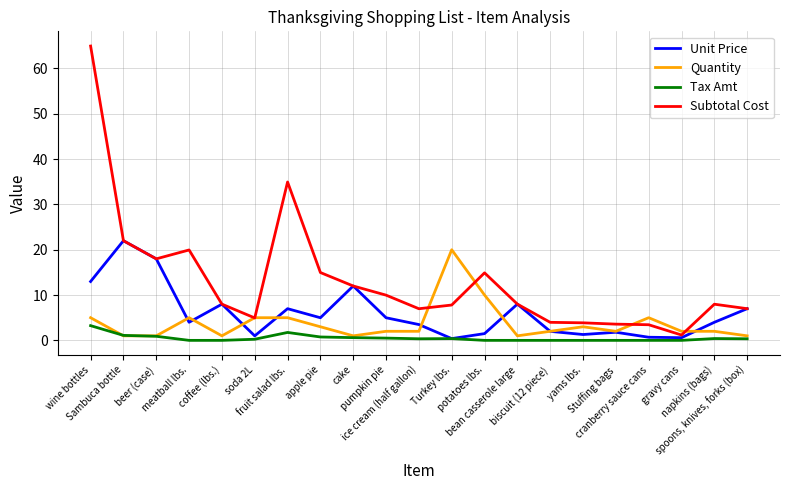

Which series has the largest range (max minus min)?

Subtotal Cost